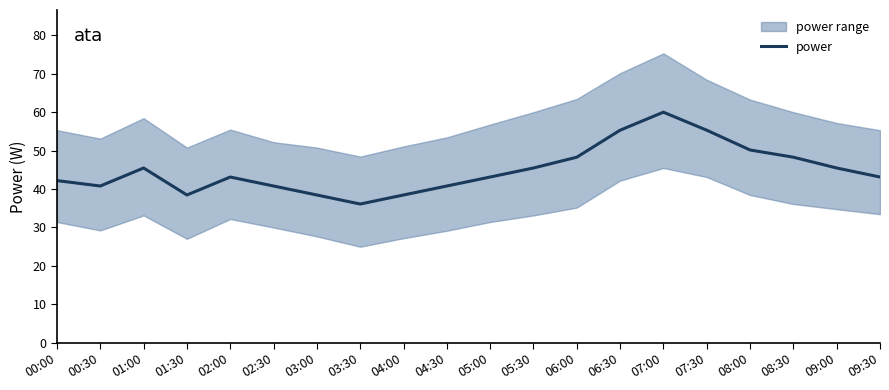

Between 08:00 and 01:00, which is larger?

08:00